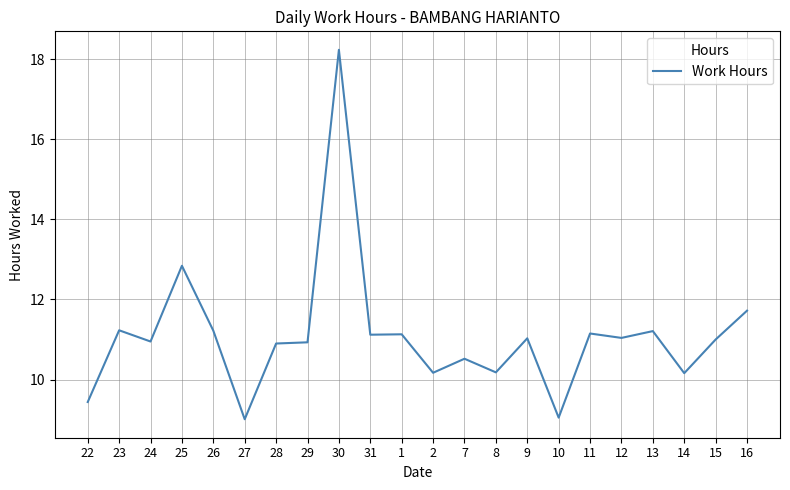

What is the approximate value at 12?

11.0